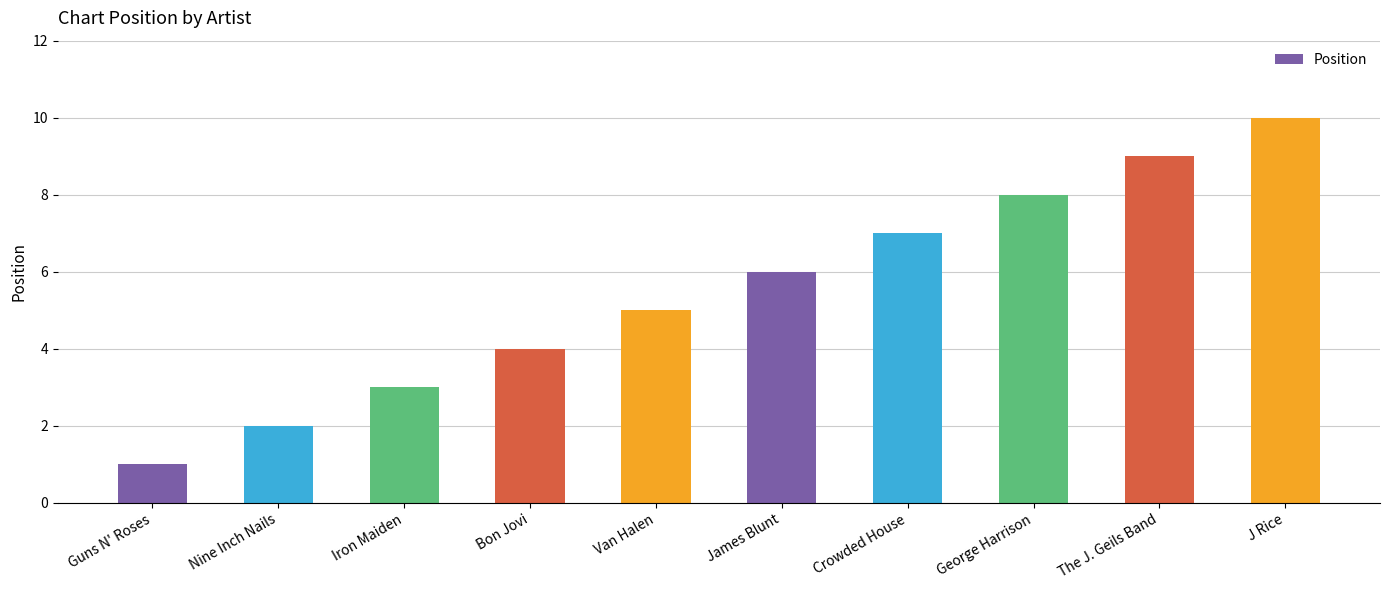

List the labels in order of value, largest first.

J Rice, The J. Geils Band, George Harrison, Crowded House, James Blunt, Van Halen, Bon Jovi, Iron Maiden, Nine Inch Nails, Guns N' Roses